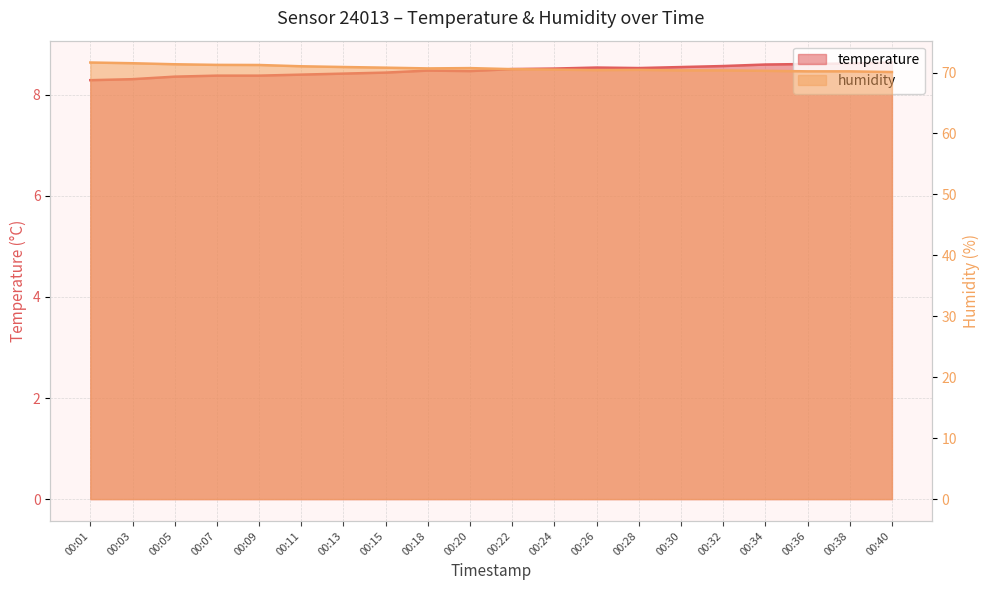

What is the total value across all series at 00:38?

78.8